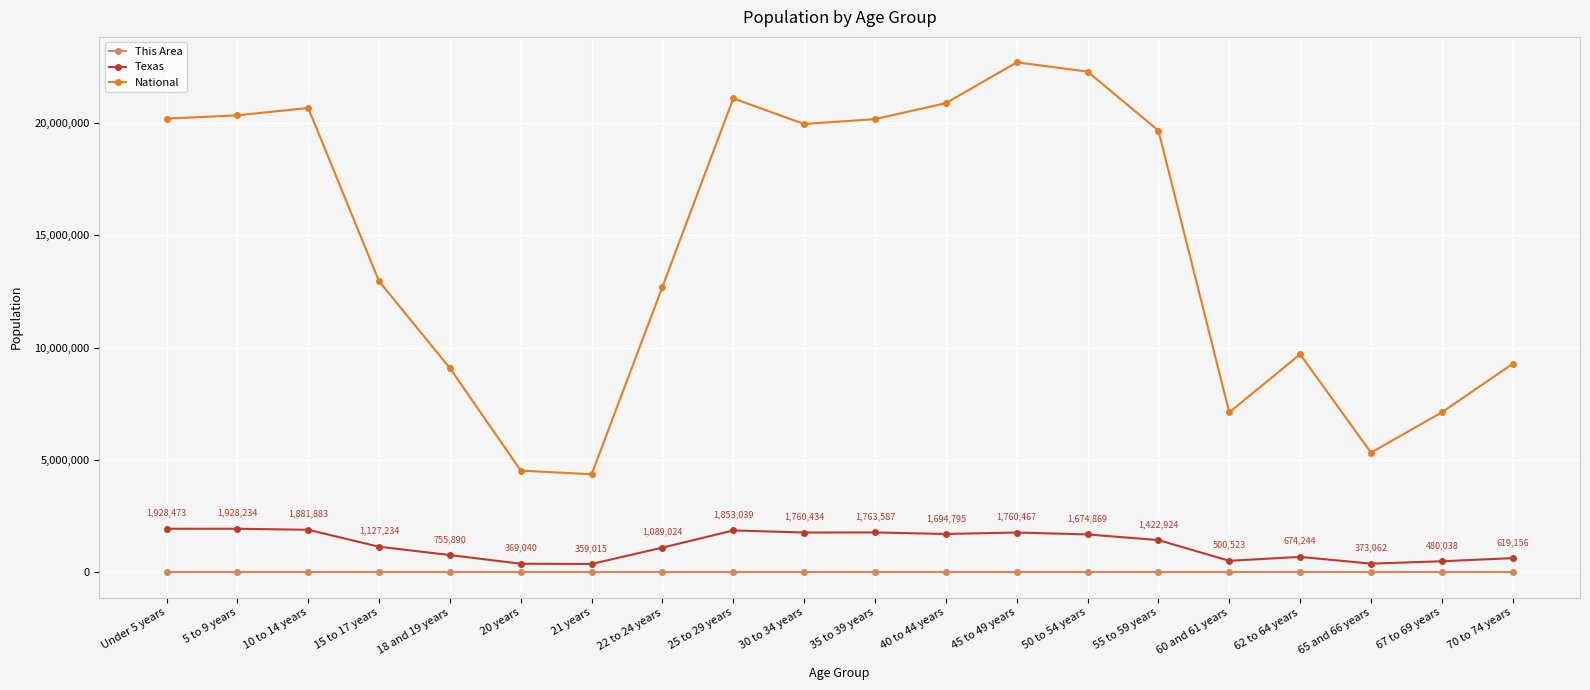

What is the sum of the National values at 10 to 14 years and 35 to 39 years?

40856836